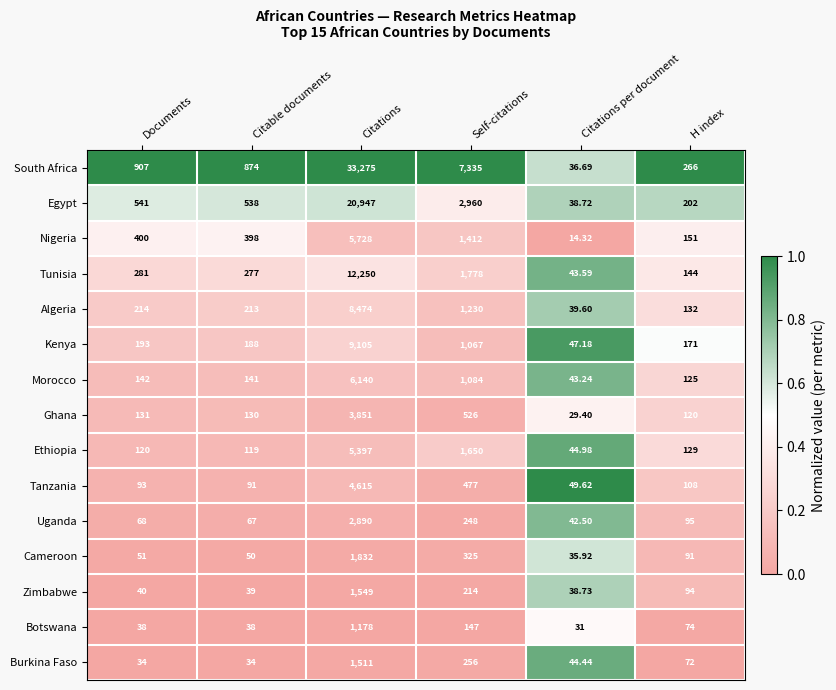

Which category has the highest value across all series?

Citations